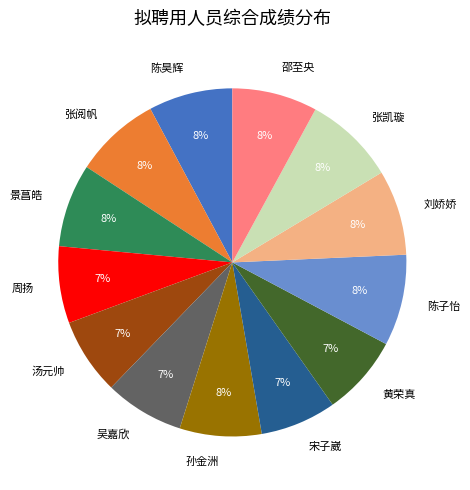

Count the number of slices in the pie.

13